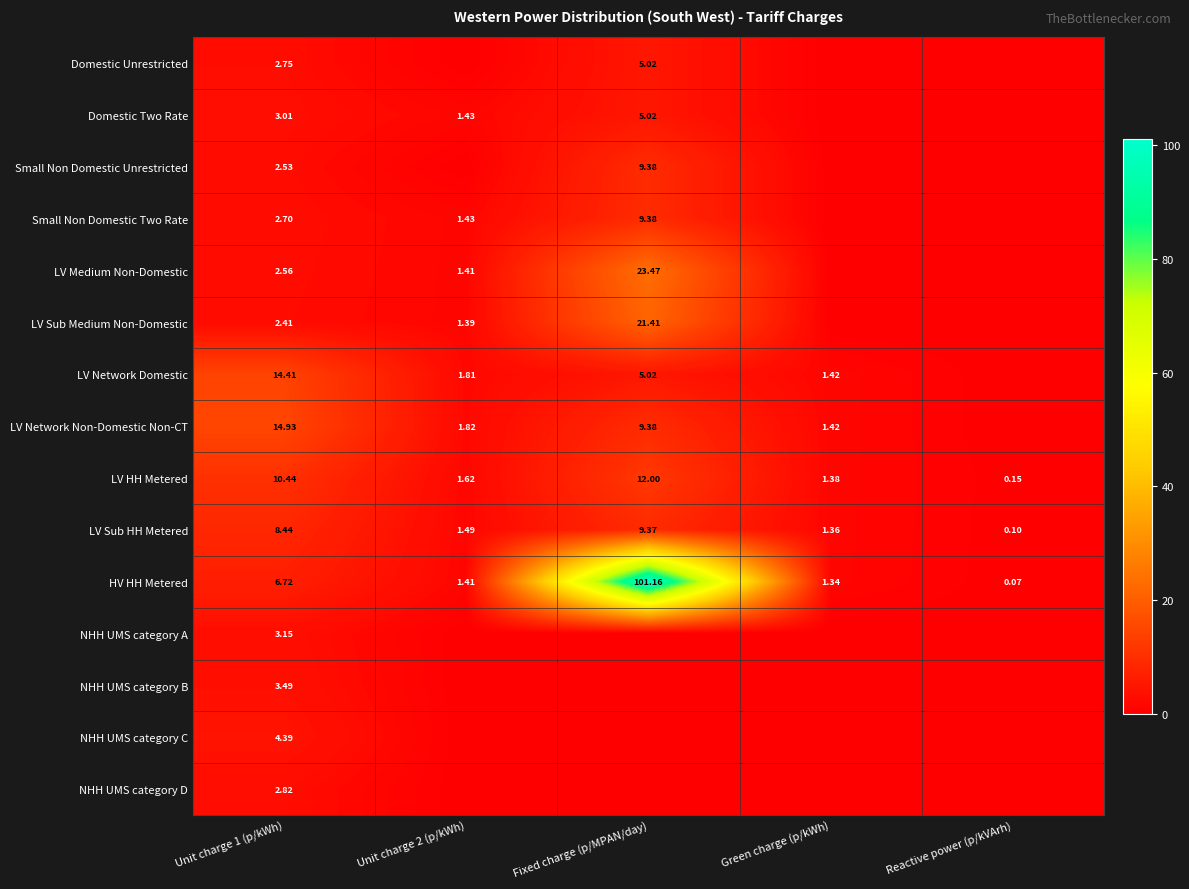

What is the lowest value of the HV HH Metered series?

0.1